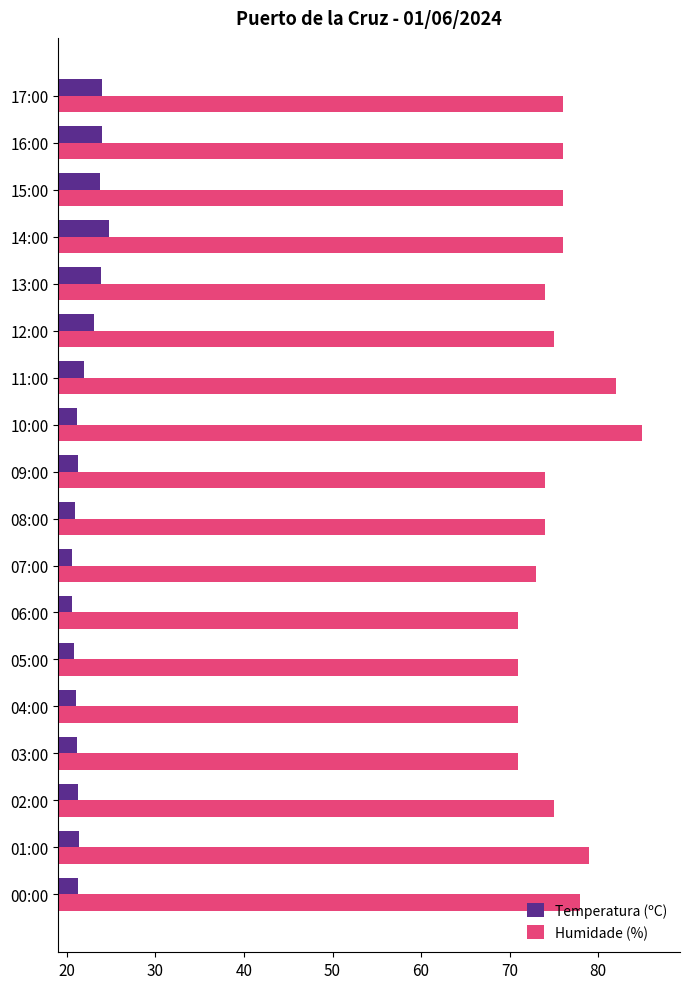

The value of Temperatura (ºC) at 16:00 is 11.0. True or false?

False